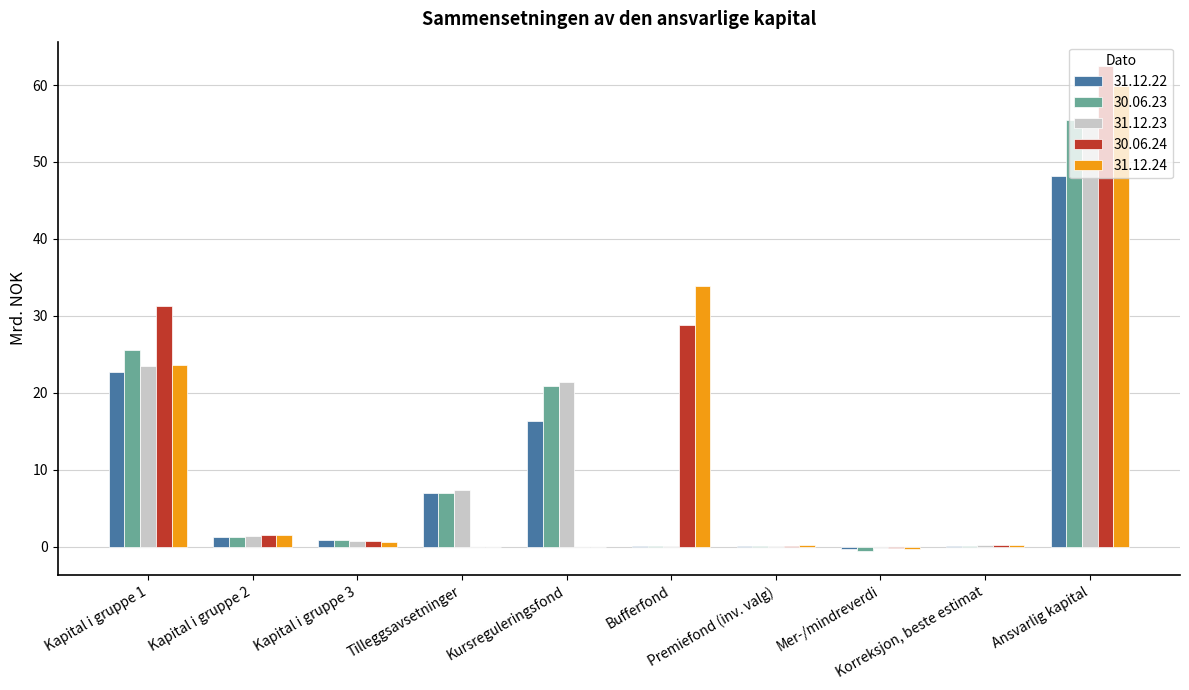

What is the maximum value for 31.12.24?

59.8